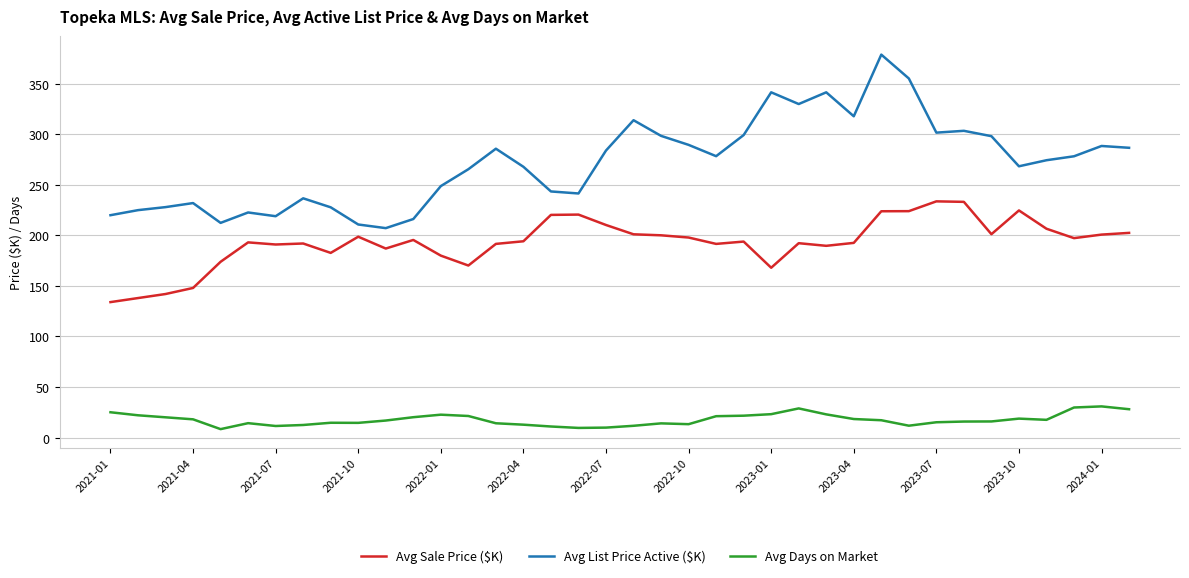

What is the greatest value displayed?

378.9